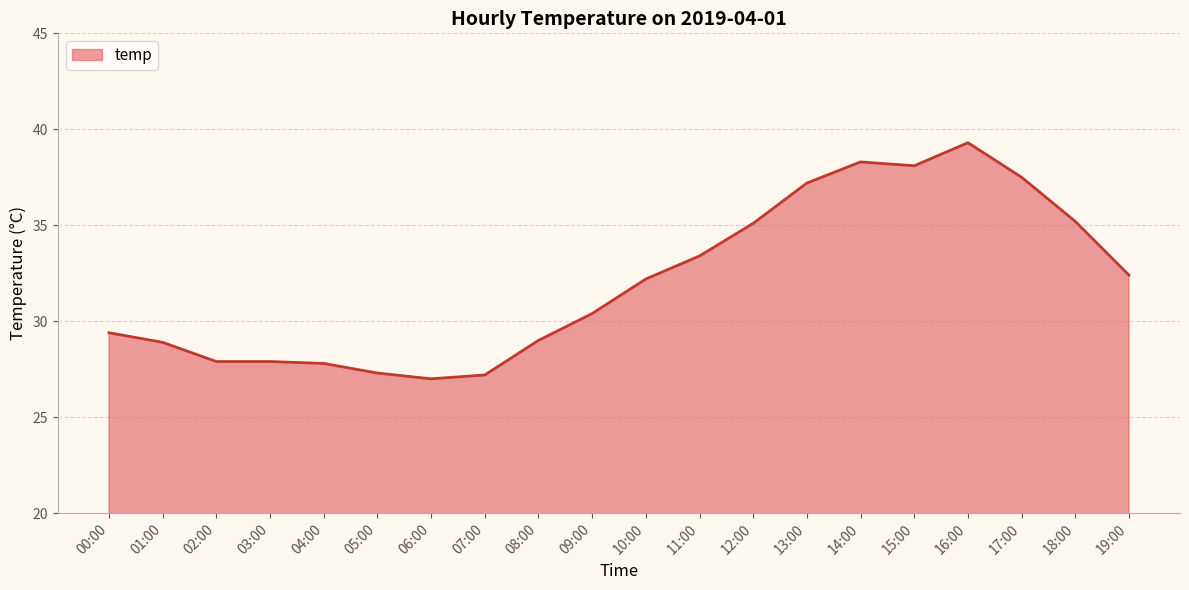

Approximately how many times larger is the value at 16:00 compared to 05:00?

1.4